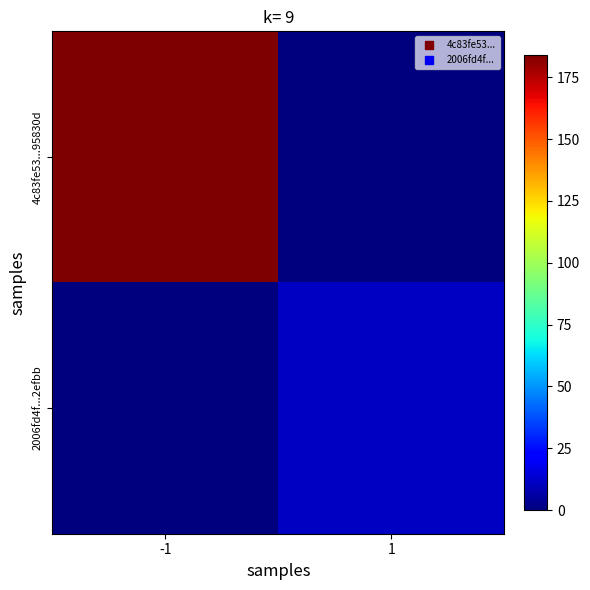

Reading left to right, transcribe all the data shown in this chart.

4c83fe53...95830d: -1=184	1=0
2006fd4f...2efbb: -1=0	1=11